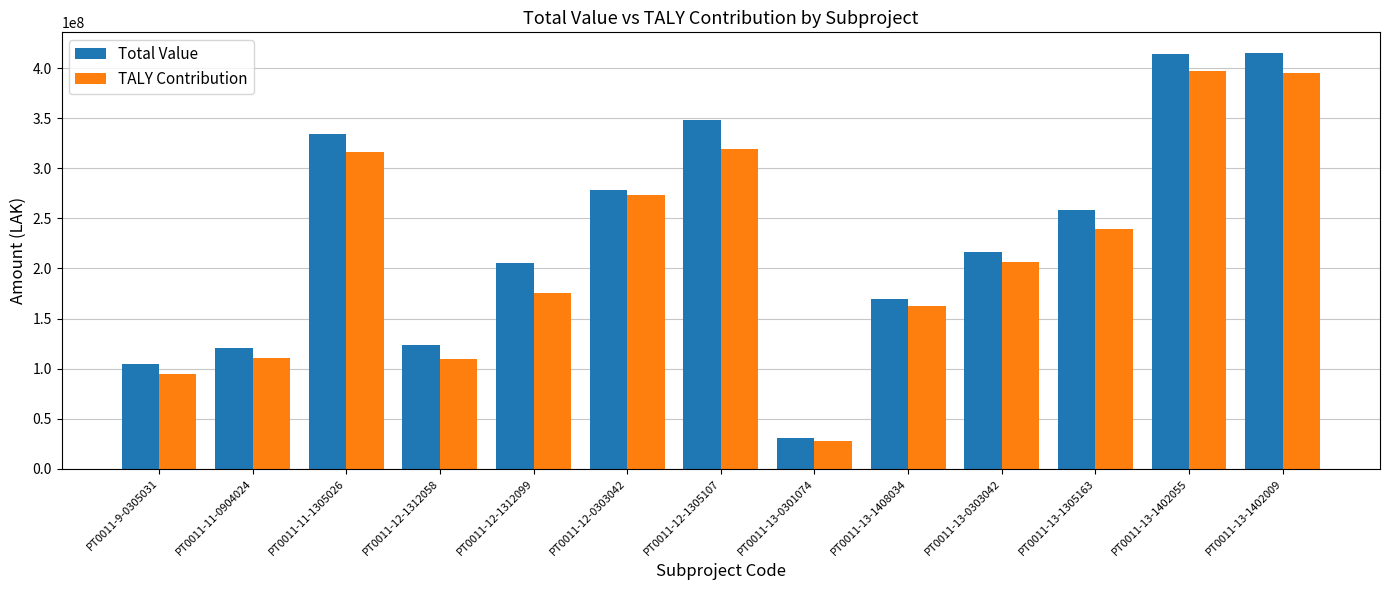

Which series has the largest range (max minus min)?

Total Value